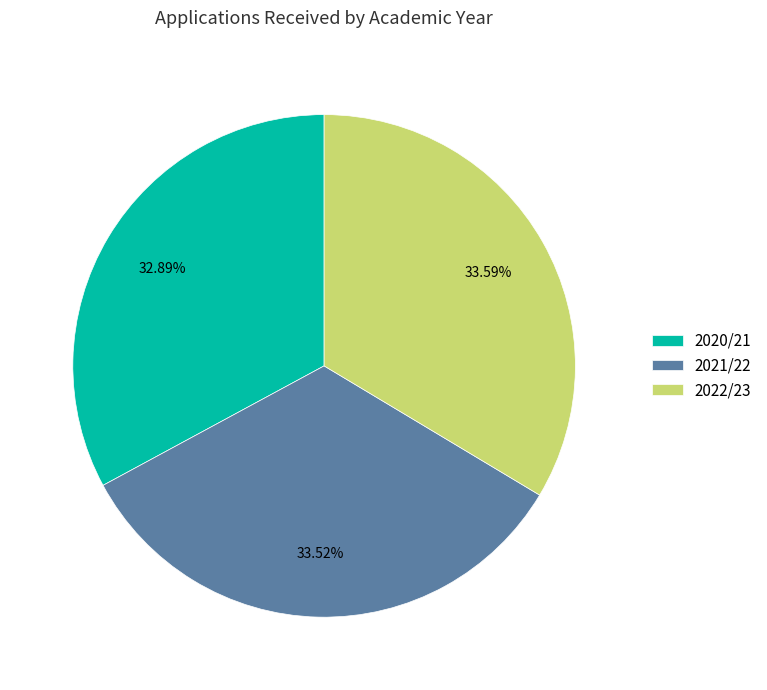

What percentage is the 2021/22 slice, to the nearest percent?

34%